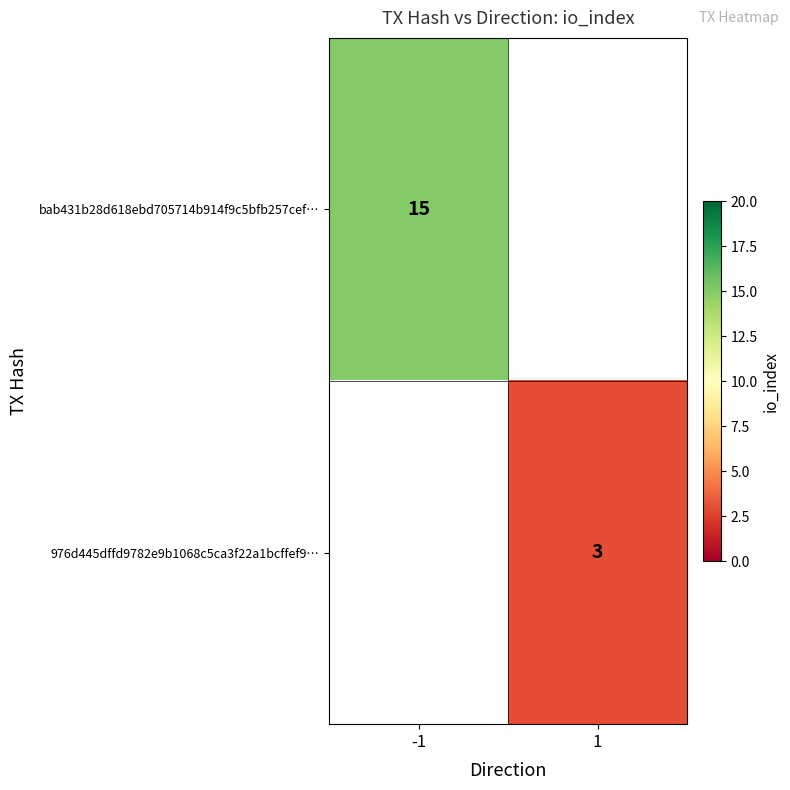

The 976d445dffd9782e9b1068c5ca3f22a1bcffef9… series shows 5 at 1. True or false?

False